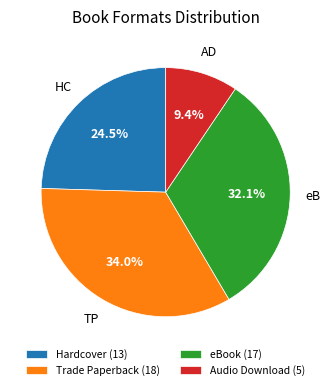

True or false: Trade Paperback accounts for 28% of the total.

False